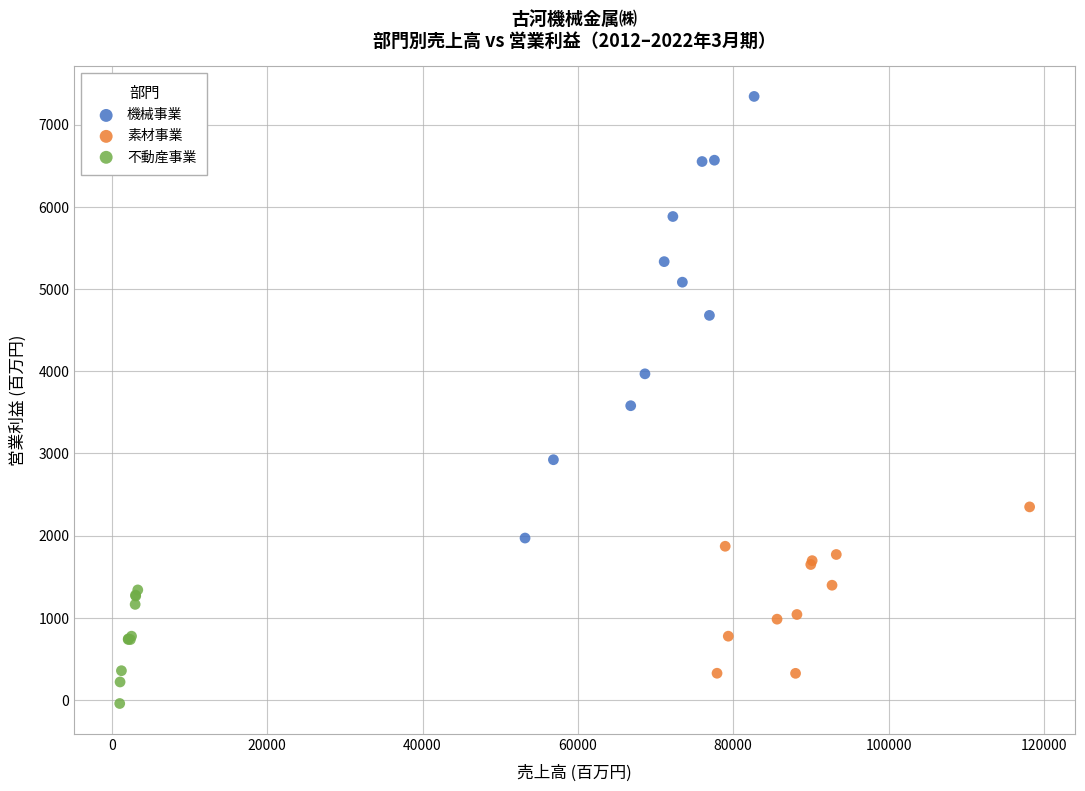

Which series contains the lowest Y value?

不動産事業